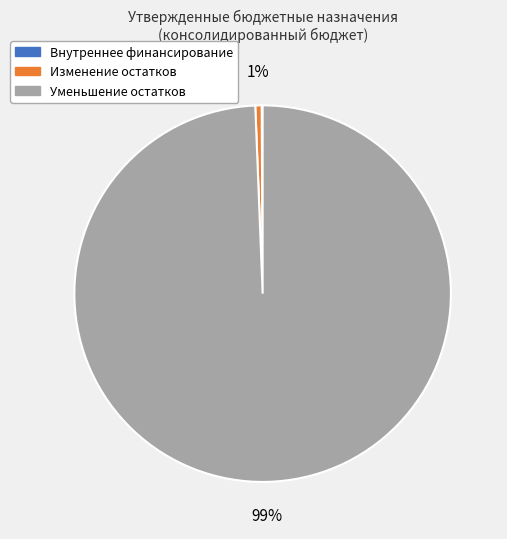

To the nearest percent, what is the difference between the largest and smallest slice percentages?

99%